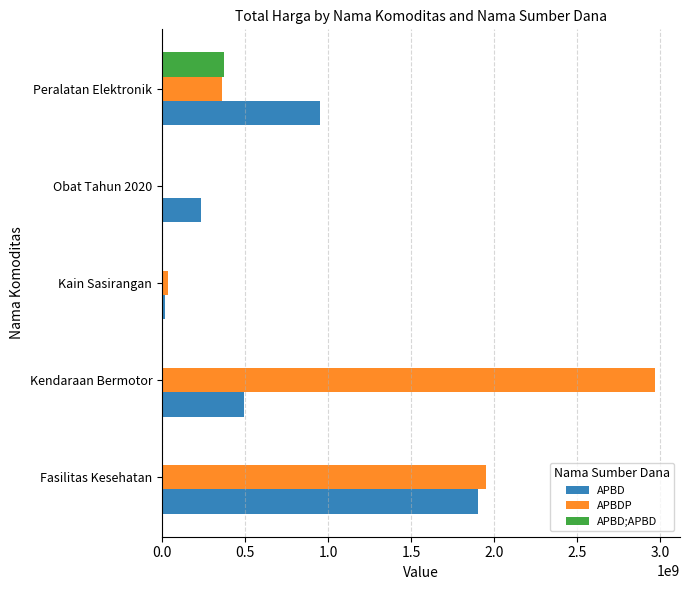

At which category is the sum across all series the highest?

Fasilitas Kesehatan